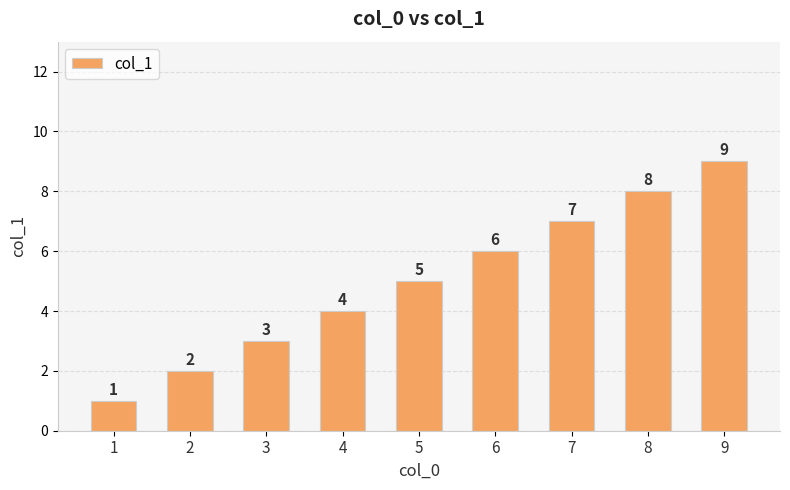

Reading left to right, list all the values displayed in this chart.

1=1	2=2	3=3	4=4	5=5	6=6	7=7	8=8	9=9